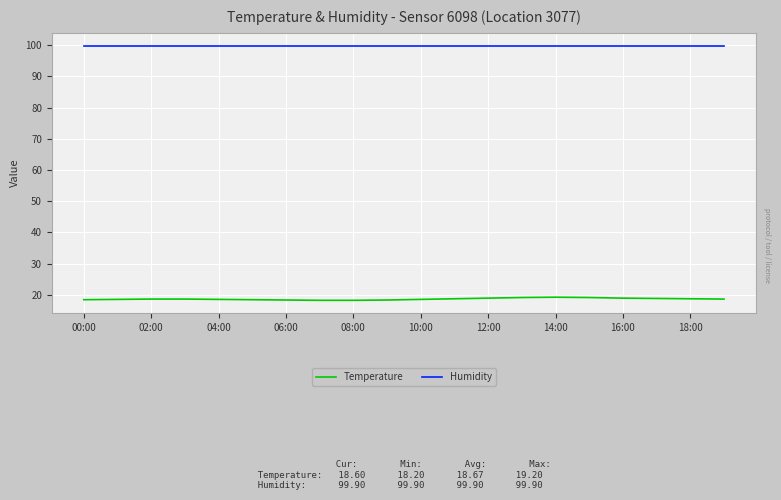

True or false: Temperature and Humidity intersect in this chart.

False